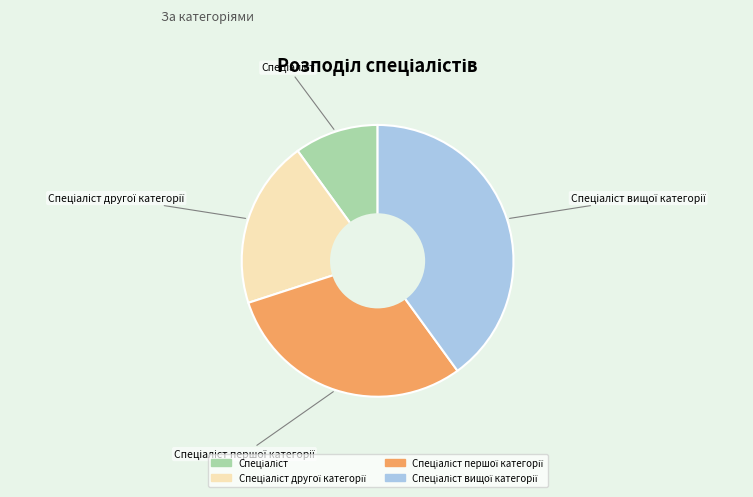

Is there a majority slice in this chart?

No